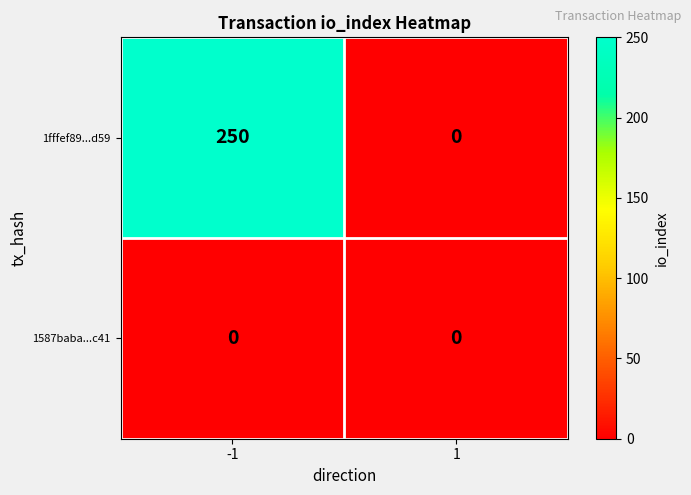

Which series has the largest range (max minus min)?

1fffef89...d59